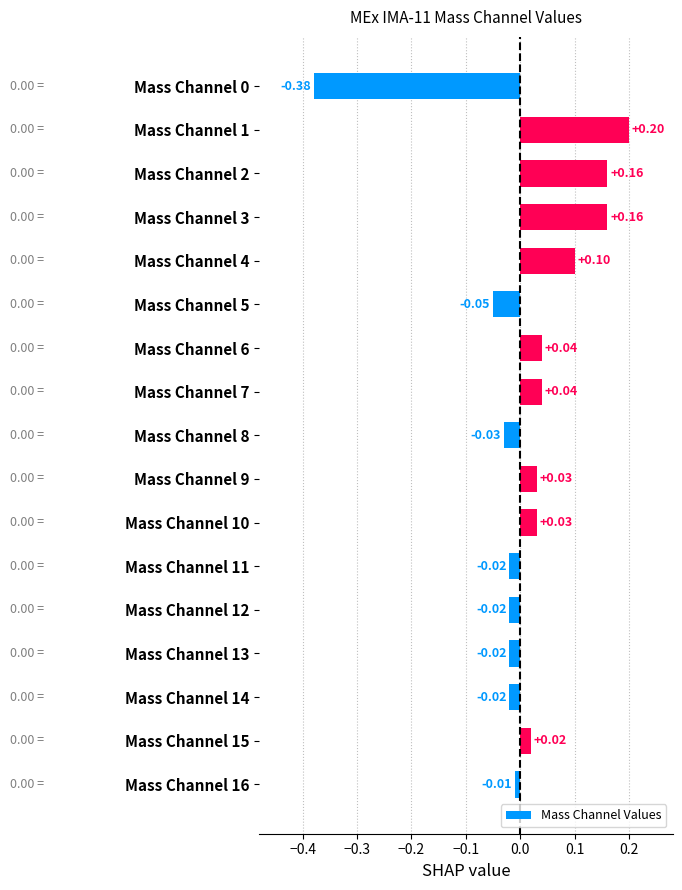

Between Mass Channel 0 and Mass Channel 4, which is larger?

Mass Channel 4